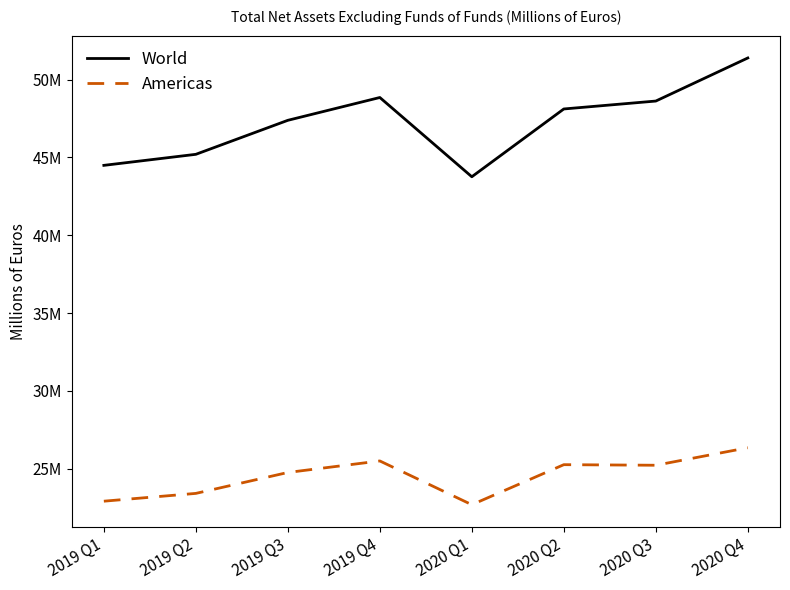

What is the label of the 6th point from the left?

2020 Q2